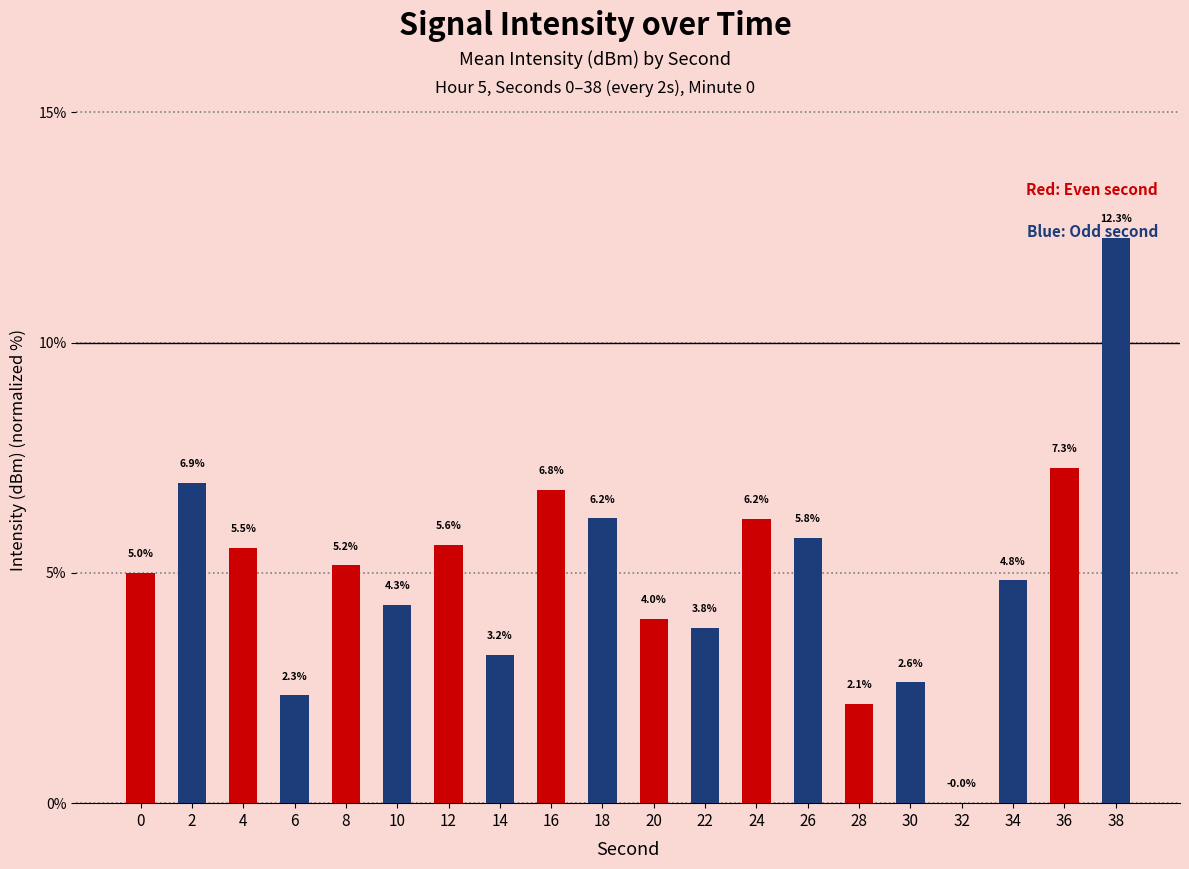

What is the sum of the values at 0 and 18?

11.2